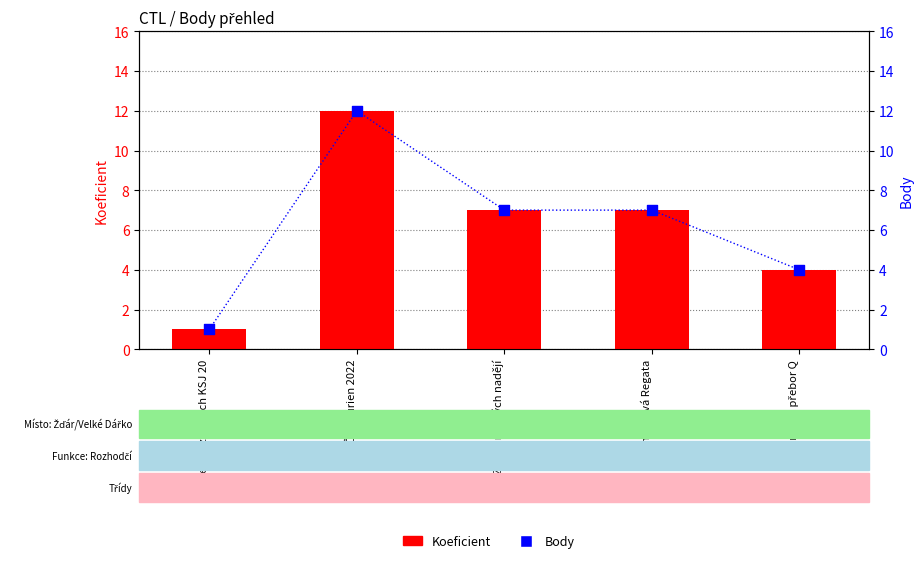

What are all the series names shown in the legend?

Koeficient, Body